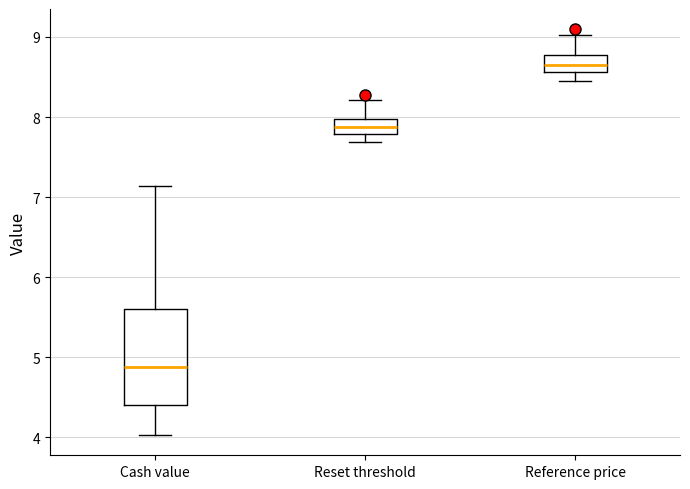

Which box's median line is the lowest?

Cash value